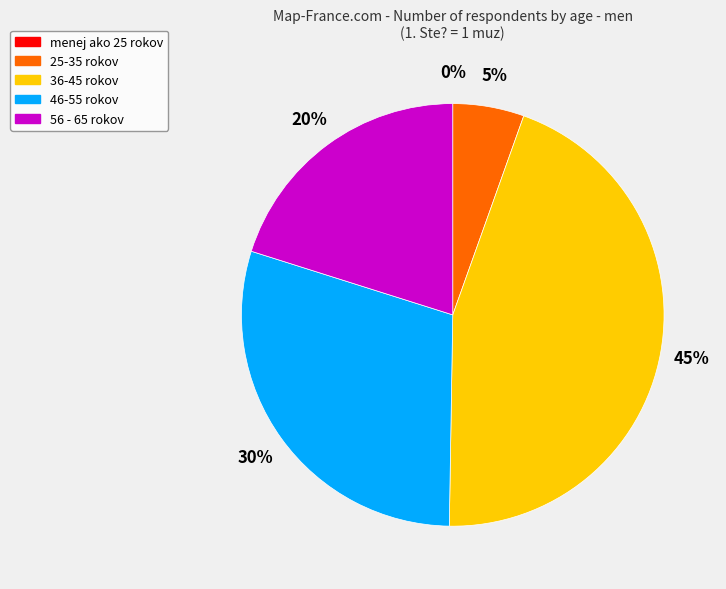

Which category has the biggest portion of the pie?

36-45 rokov